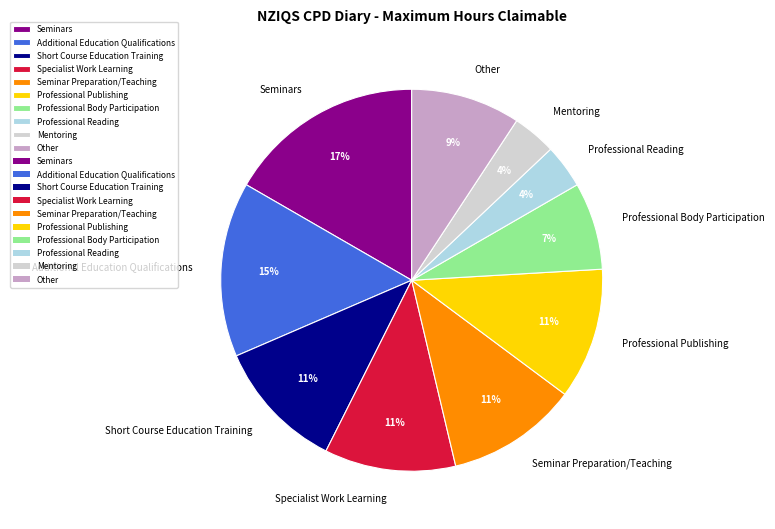

How many slices are in this pie chart?

10